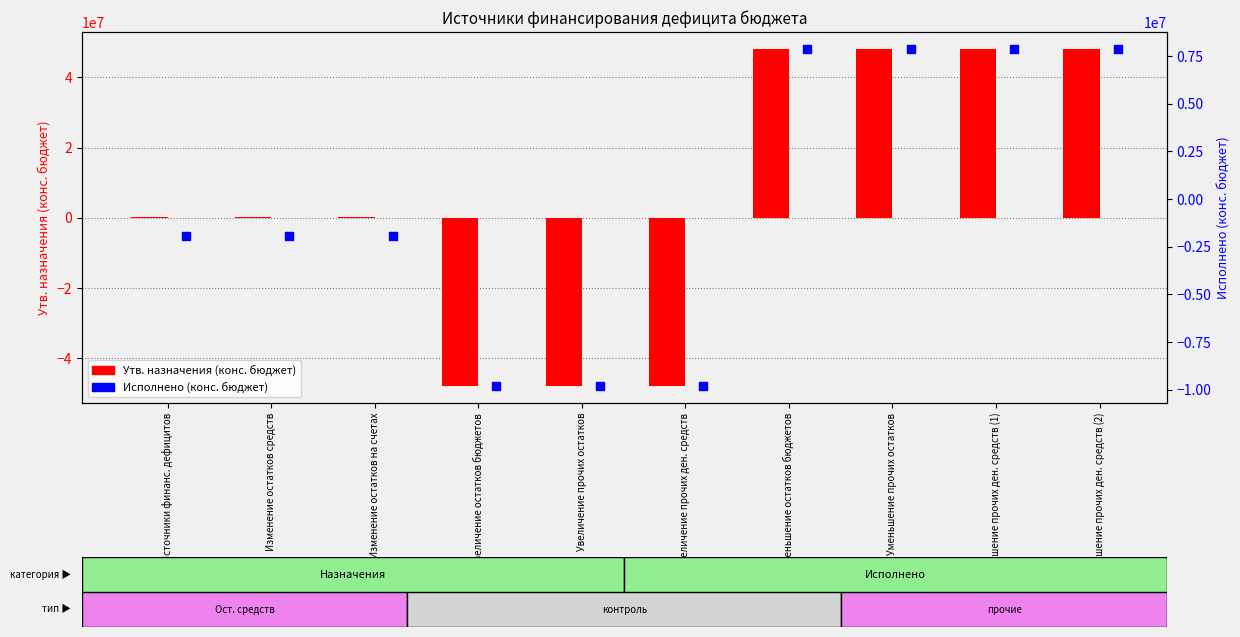

What is the total value across all series at Источники финанс. дефицитов?

-1755992.1